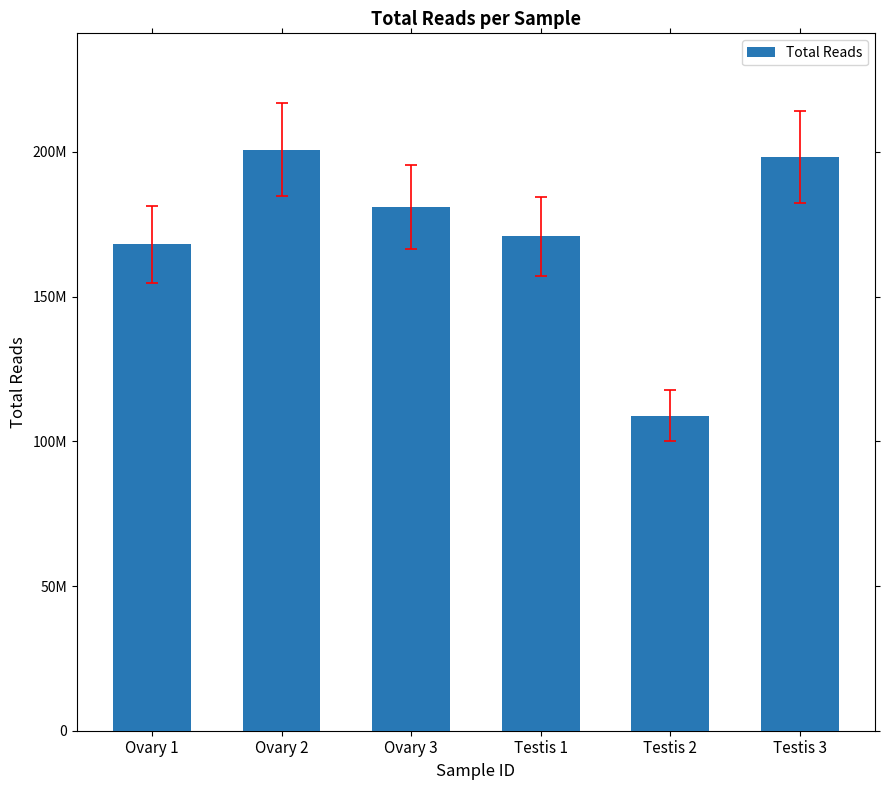

What is the change in value from Ovary 1 to Ovary 2?

+32794850